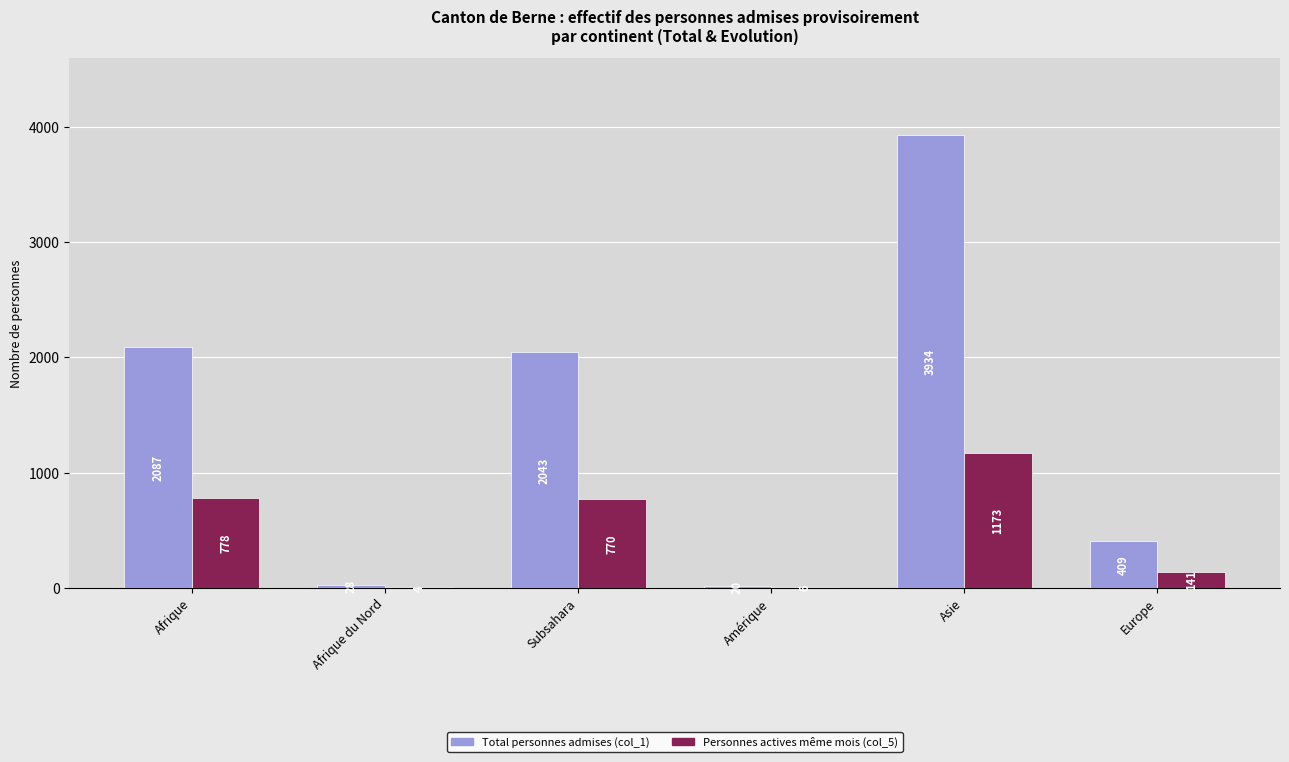

True or false: Total personnes admises (col_1) has a value of 2087 at Afrique.

True